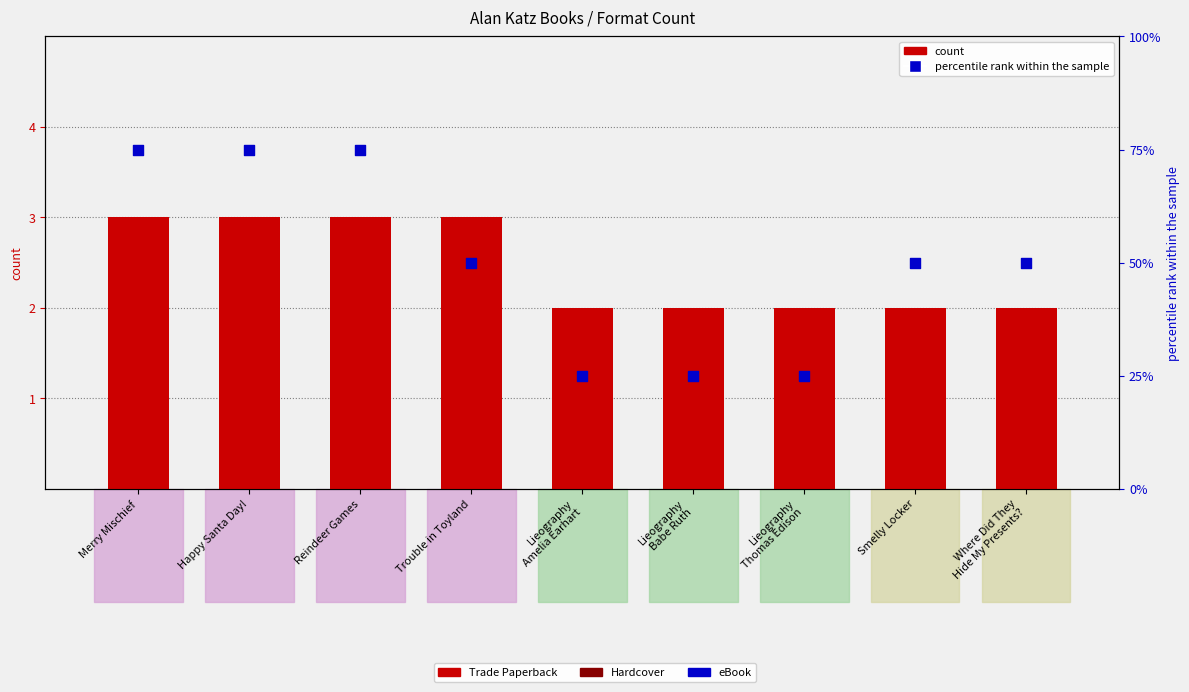

What are all the series names shown in the legend?

count, percentile rank within the sample